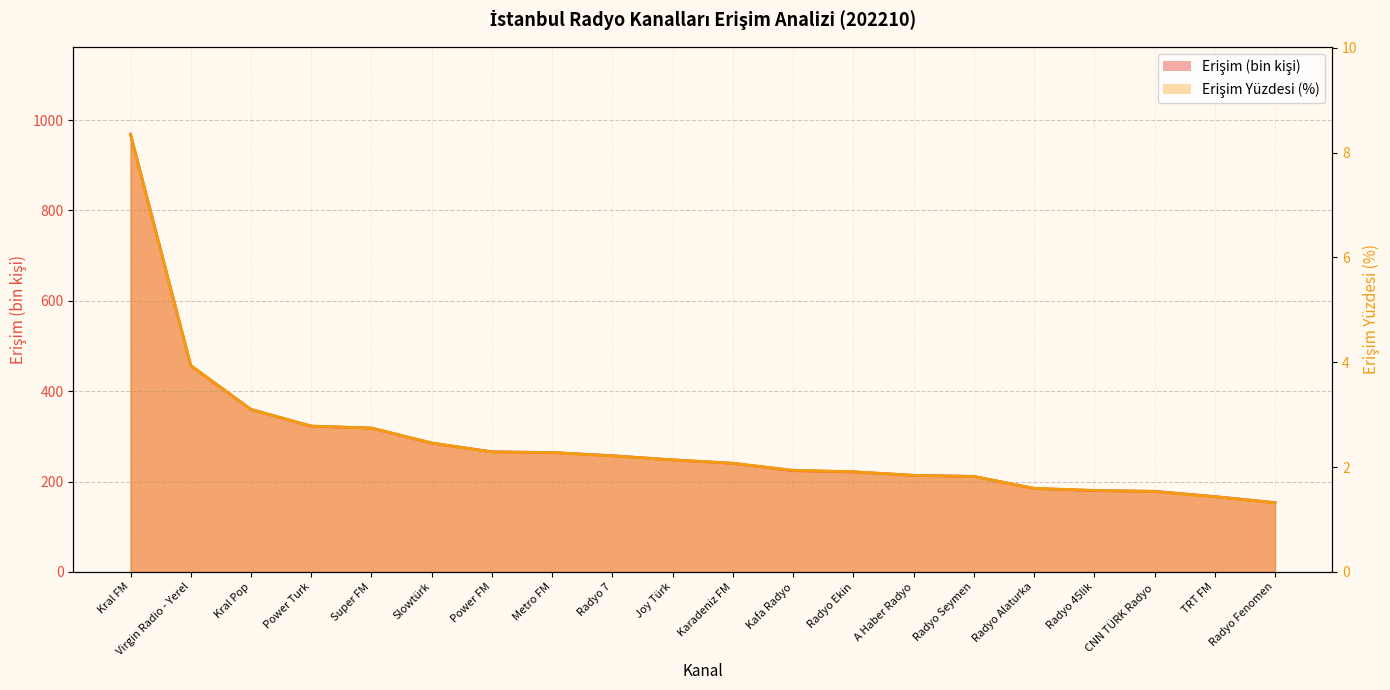

How many values in the Erişim series are below 247?

10